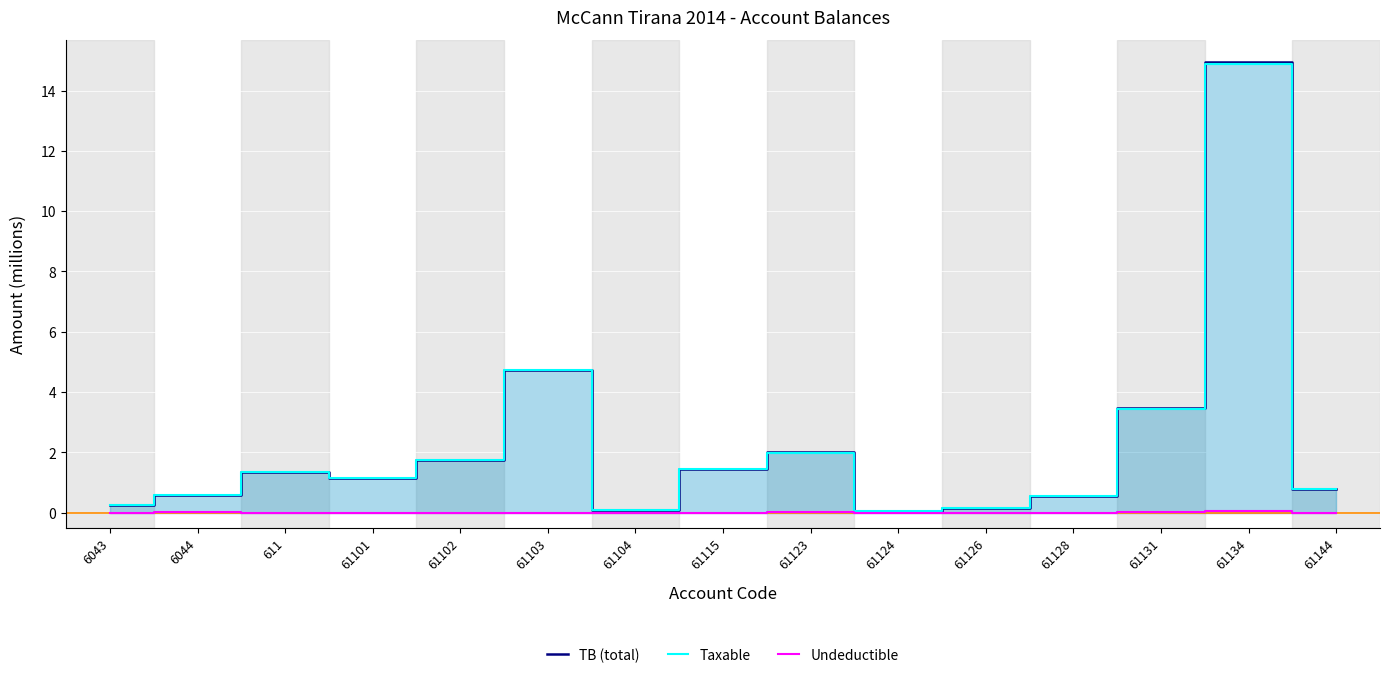

What is the minimum value for Taxable?

0.1